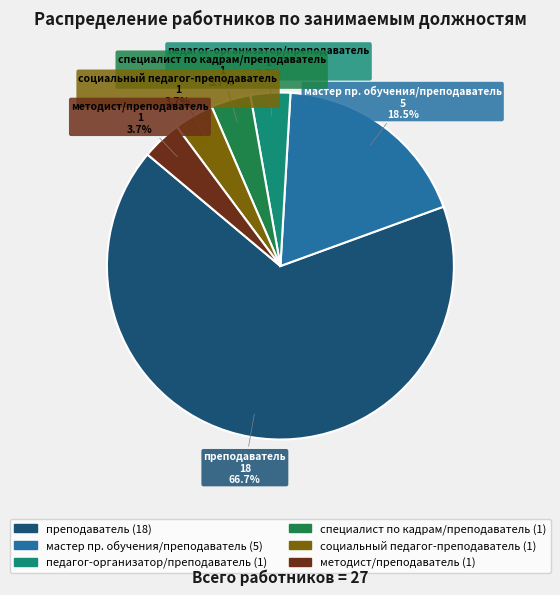

What is the largest slice in the pie chart?

преподаватель